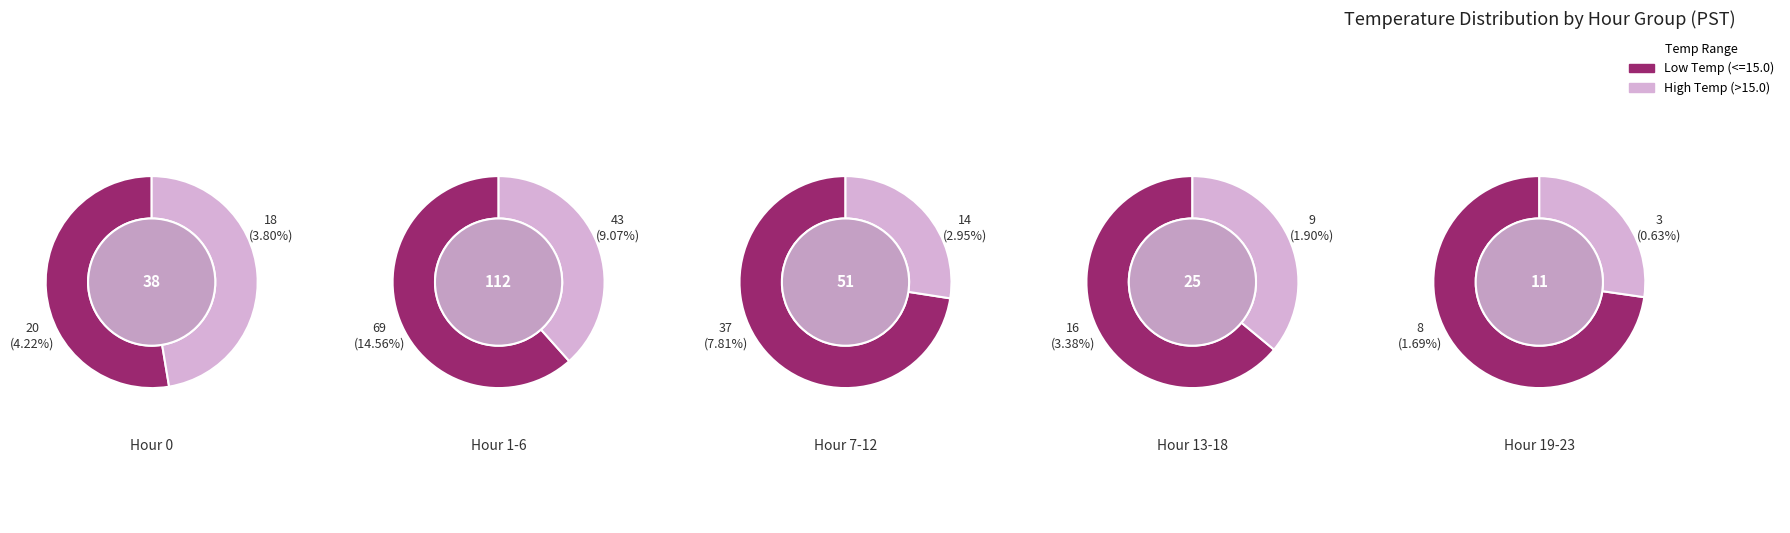

Is Hour 13-18 the majority of the pie?

No